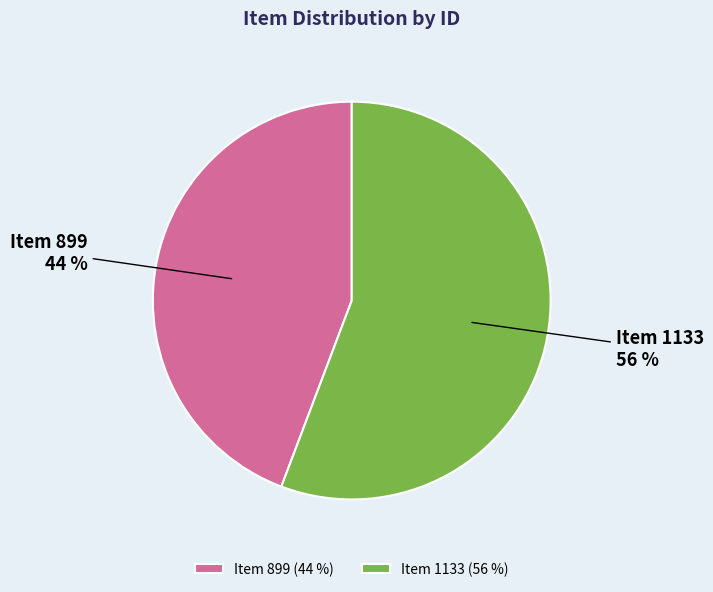

Is the sum of Item 1133 and Item 899 greater than half?

Yes